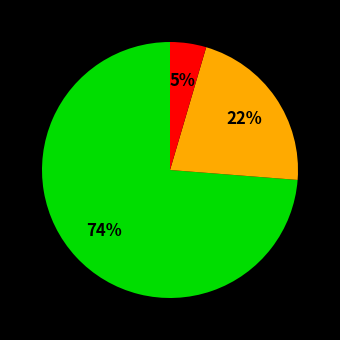

To the nearest percent, what is the average slice percentage?

33%